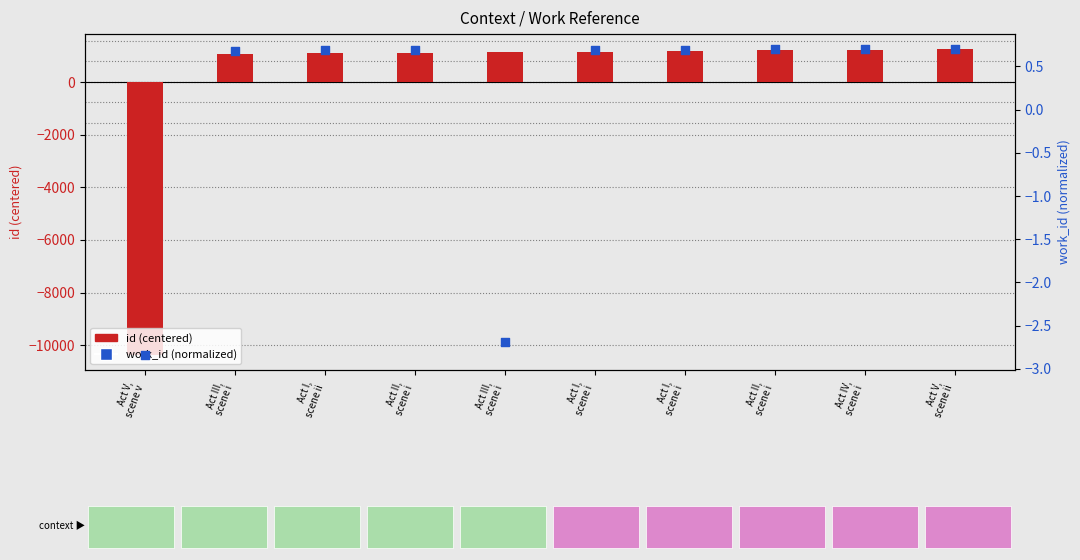

What is the total value across all series at Act III,
scene i?

1052.9